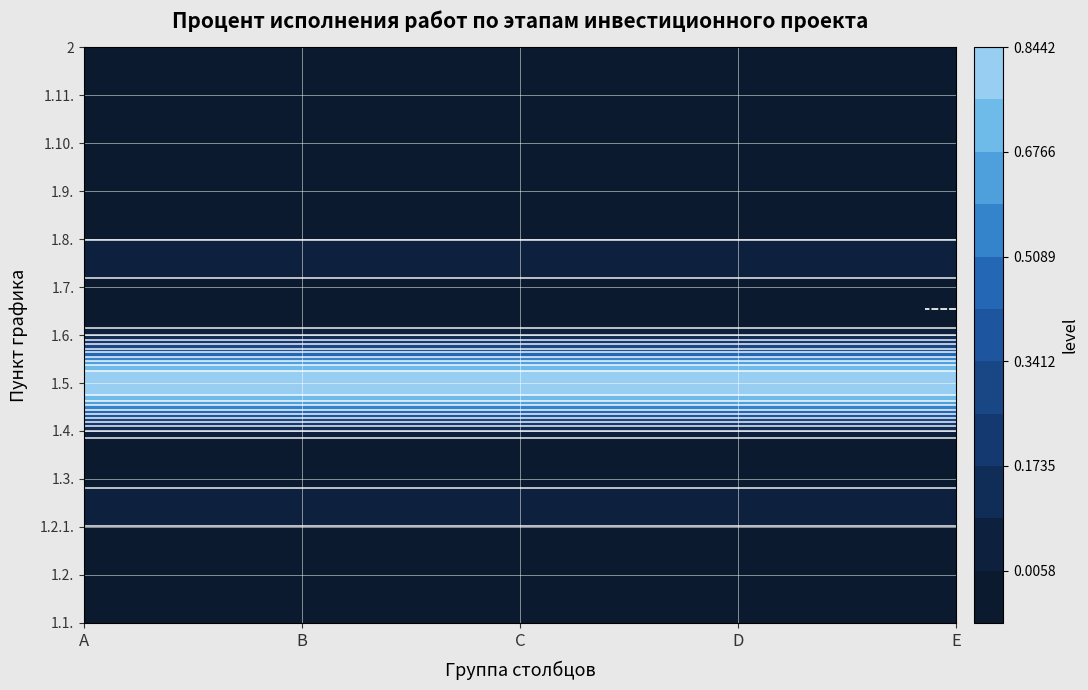

Reading right to left, what are all the values shown in this chart?

1: 2=0	1.11.=0	1.10.=0	1.9.=0	1.8.=0	1.7.=0	1.6.=0	1.5.=1	1.4.=0	1.3.=0	1.2.1.=0	1.2.=0	1.1.=0
2: 2=0	1.11.=0	1.10.=0	1.9.=0	1.8.=0	1.7.=0	1.6.=0	1.5.=1	1.4.=0	1.3.=0	1.2.1.=0	1.2.=0	1.1.=0
3: 2=0	1.11.=0	1.10.=0	1.9.=0	1.8.=0	1.7.=0	1.6.=0	1.5.=1	1.4.=0	1.3.=0	1.2.1.=0	1.2.=0	1.1.=0
4: 2=0	1.11.=0	1.10.=0	1.9.=0	1.8.=0	1.7.=0	1.6.=0	1.5.=1	1.4.=0	1.3.=0	1.2.1.=0	1.2.=0	1.1.=0
5: 2=0	1.11.=0	1.10.=0	1.9.=0	1.8.=0	1.7.=0	1.6.=0	1.5.=1	1.4.=0	1.3.=0	1.2.1.=0	1.2.=0	1.1.=0